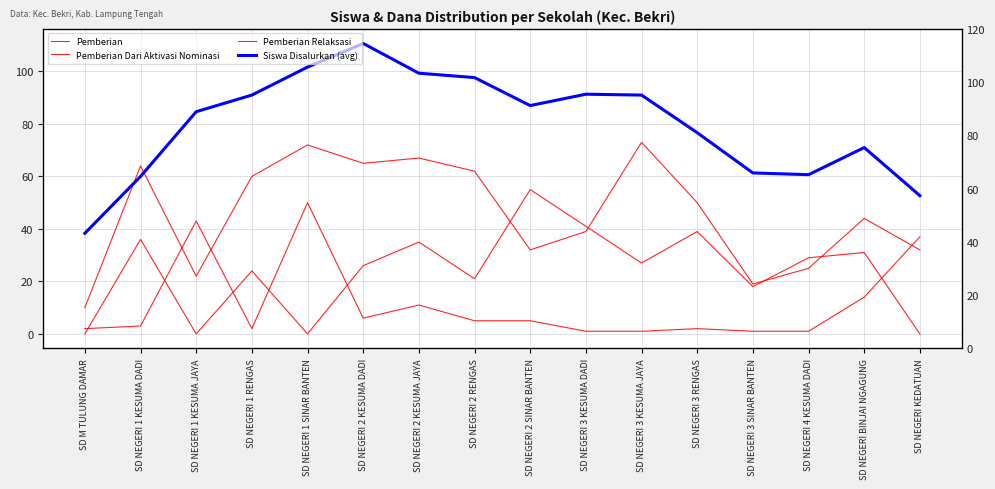

In Siswa Disalurkan (avg), how many points are higher than both neighbors (excluding endpoints)?

3